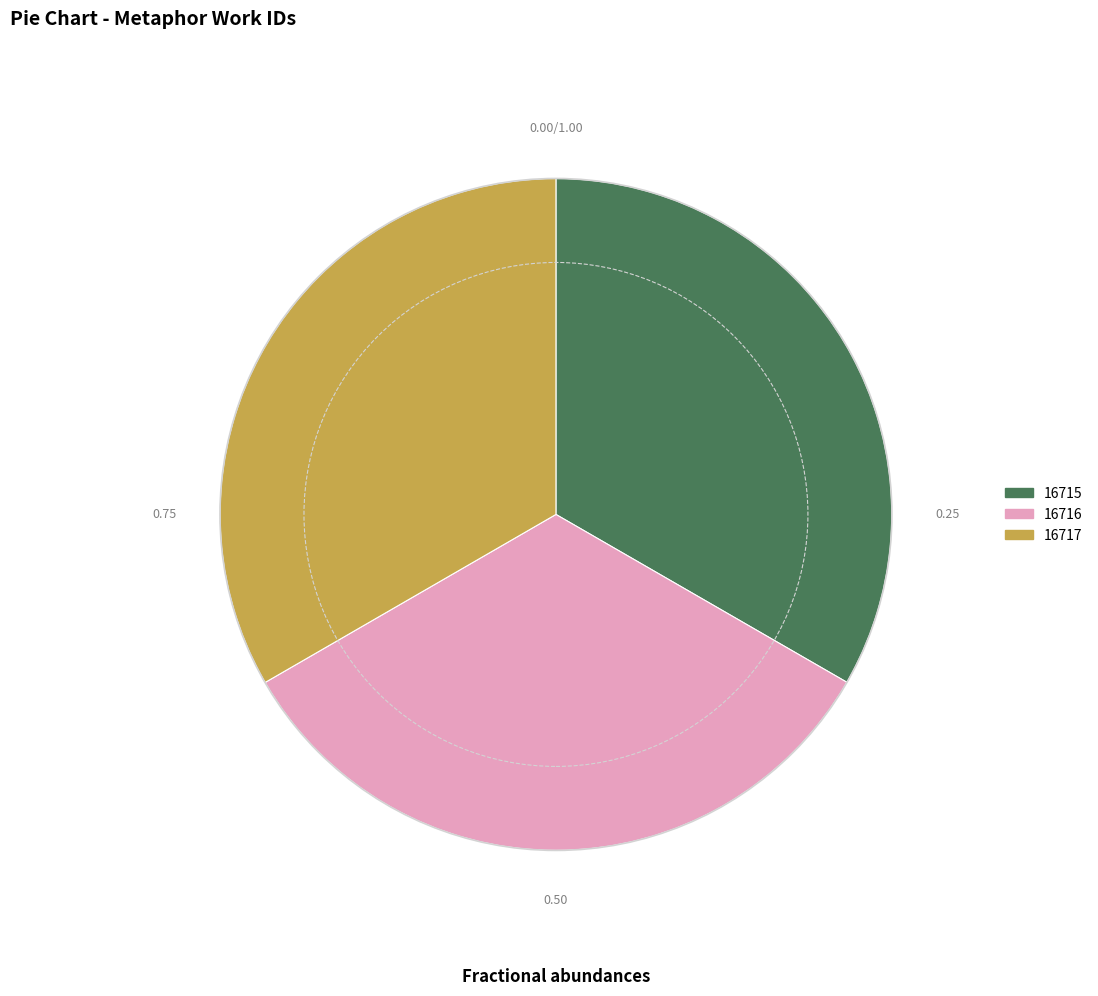

Is there a majority slice in this chart?

No